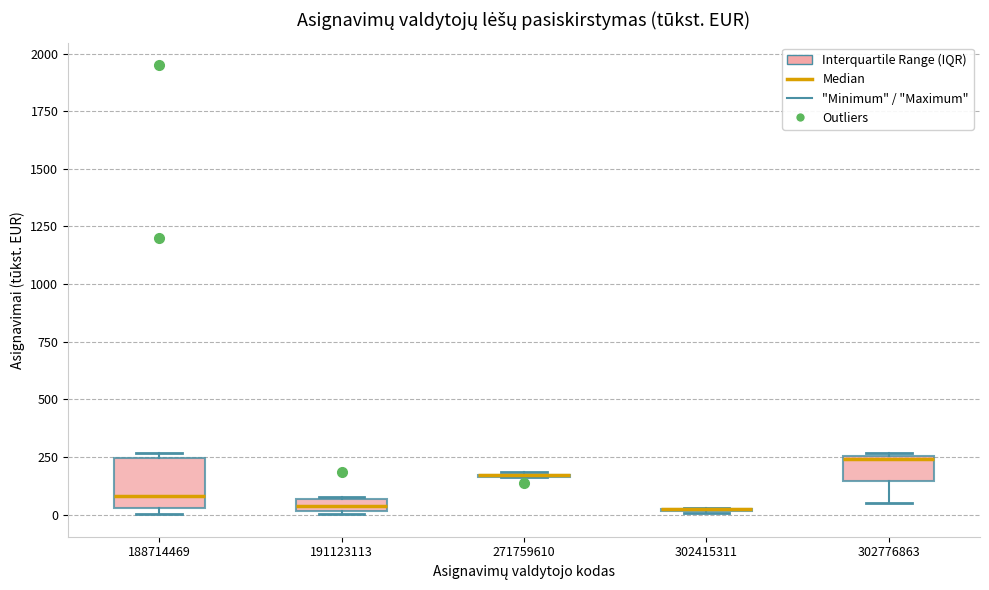

Which box is the tallest, from its lower edge to its upper edge?

188714469